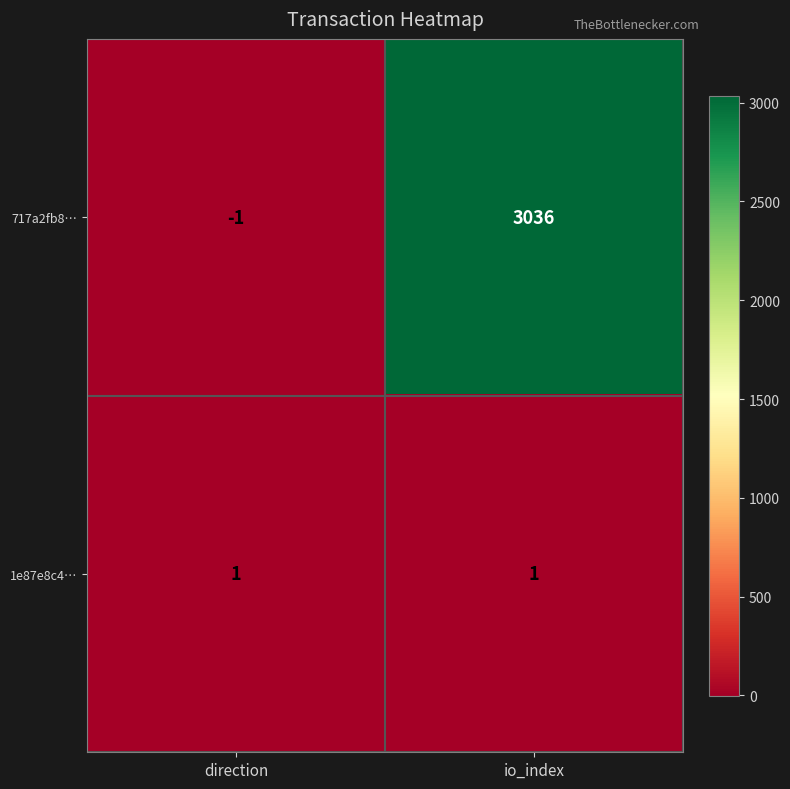

How many categories are shown in the chart?

2